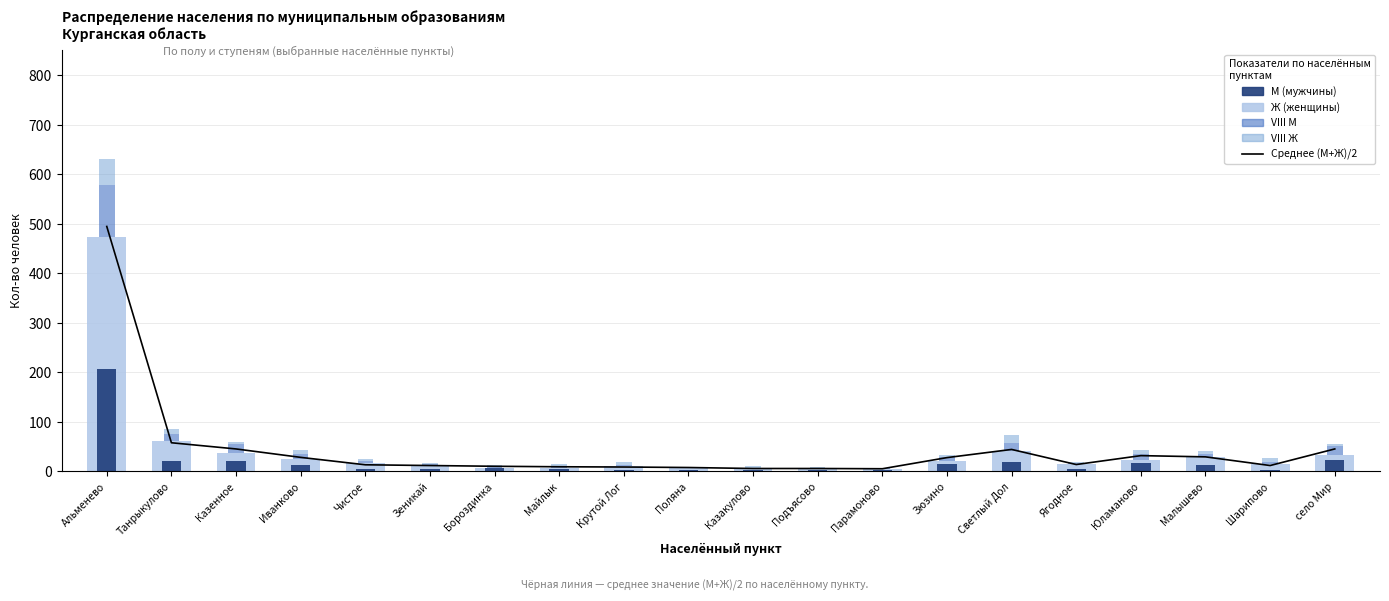

Is the value of М (мужчины) at Чистое greater than the value of VIII Ж at Малышево?

No